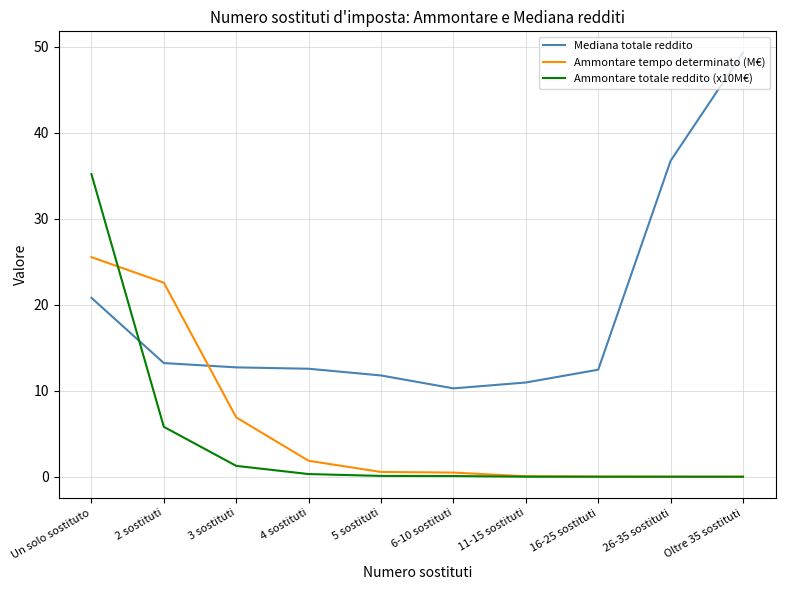

Rank the series at 3 sostituti from highest to lowest value.

Mediana totale reddito, Ammontare tempo determinato (M€), Ammontare totale reddito (x10M€)